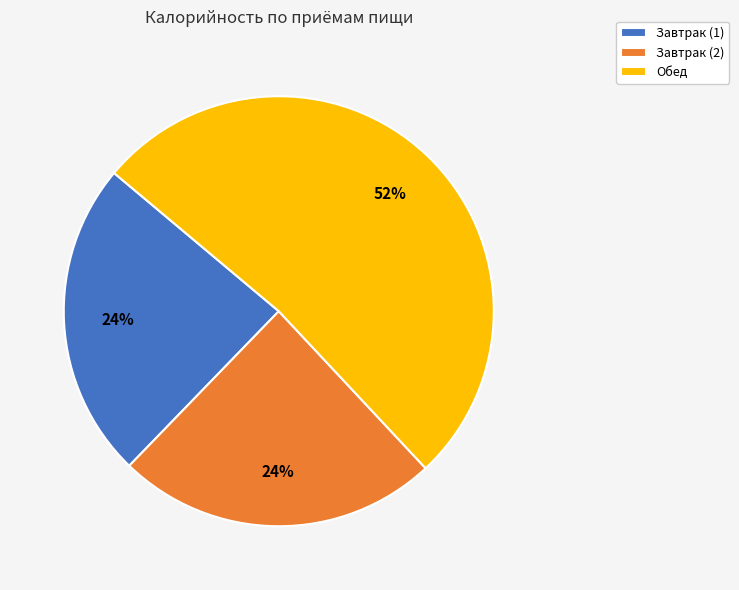

To the nearest percent, what is the difference between the largest and smallest slice percentages?

28%